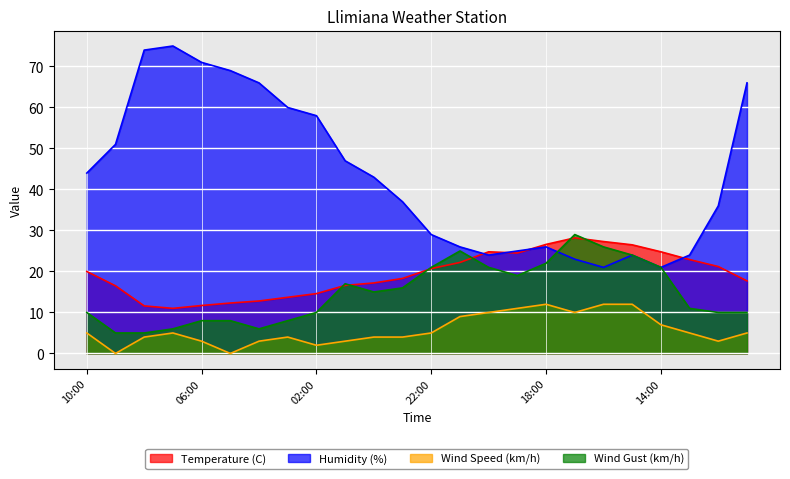

What is the difference between the highest and lowest values at 02:00?

56.0